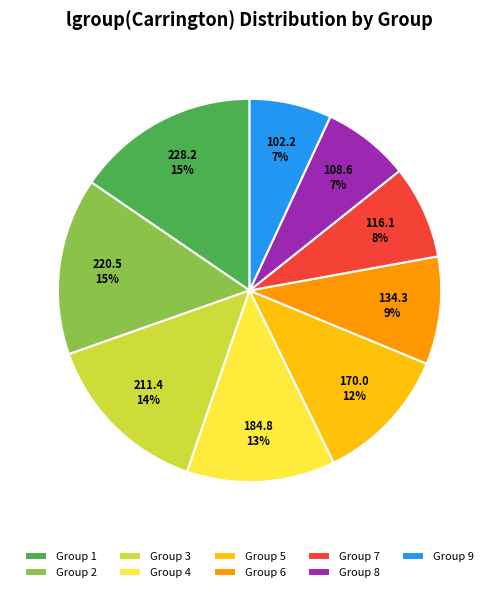

Is it true that Group 7 is 22% of the pie?

False